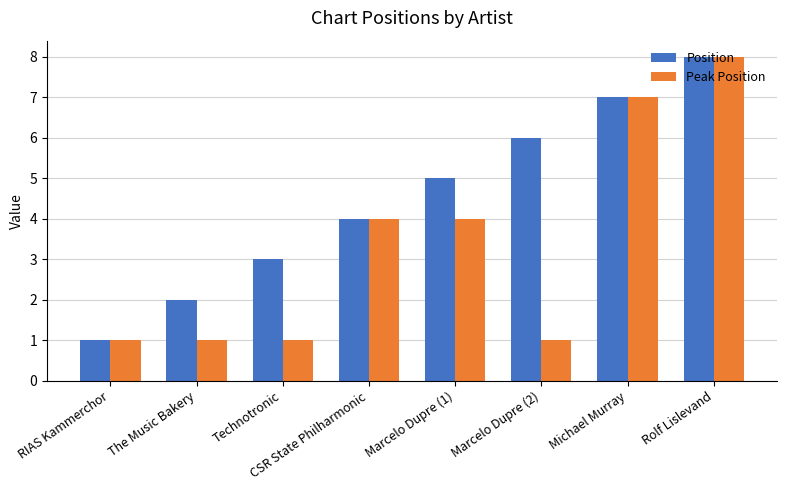

What are all the series names shown in the legend?

Position, Peak Position